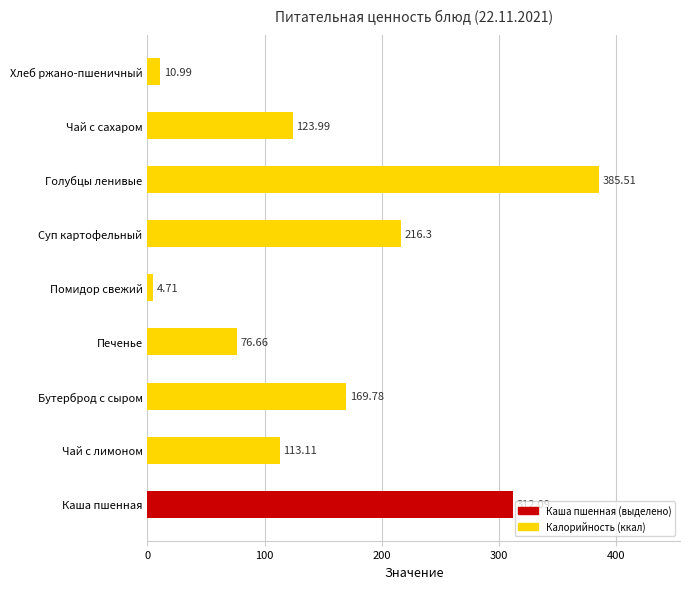

List the labels in order of value, largest first.

Голубцы ленивые, Каша пшенная, Суп картофельный, Бутерброд с сыром, Чай с сахаром, Чай с лимоном, Печенье, Хлеб ржано-пшеничный, Помидор свежий